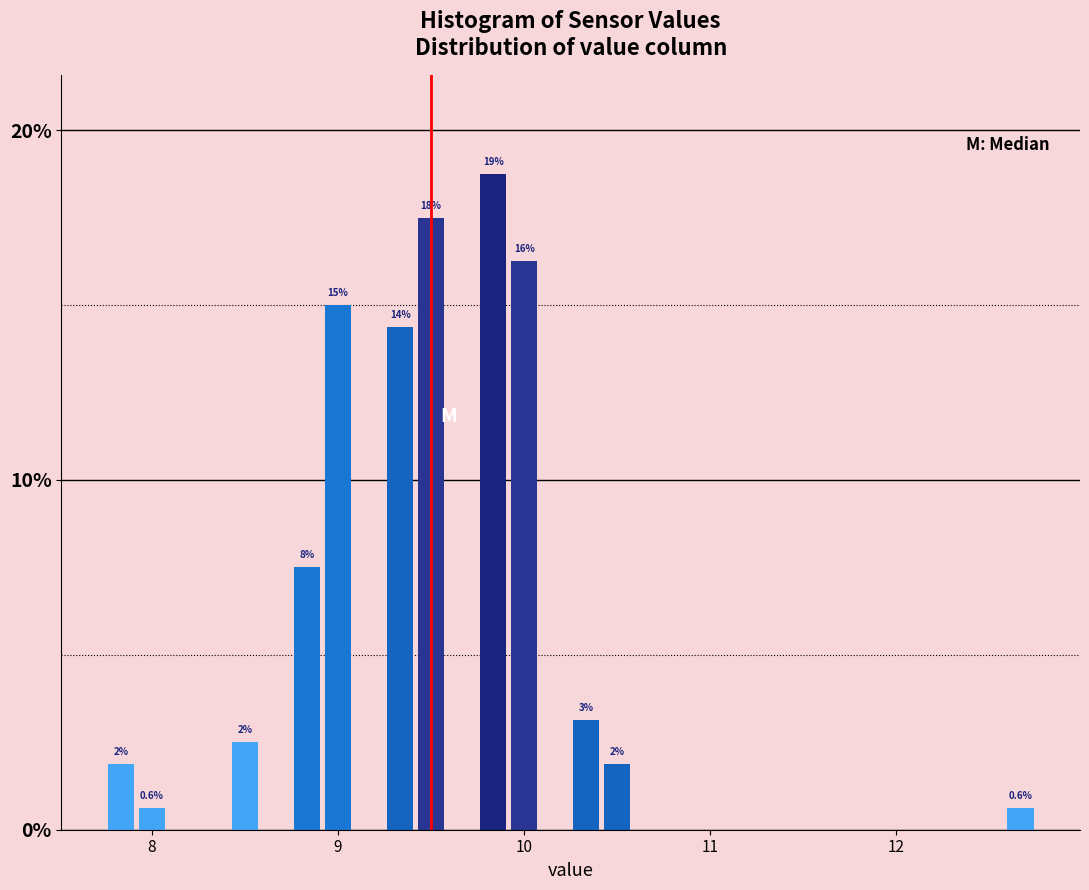

Around what value on the x-axis is the tallest bar? Give the approximate position of its centre, as read against the axis.

9.8